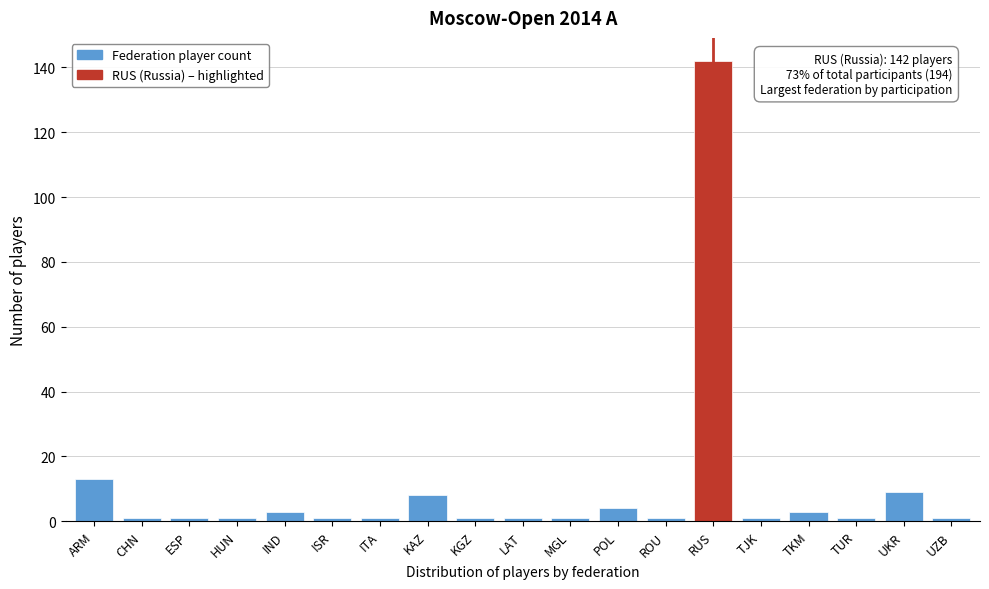

Reading left to right, extract all data points from this chart.

ARM=13	CHN=1	ESP=1	HUN=1	IND=3	ISR=1	ITA=1	KAZ=8	KGZ=1	LAT=1	MGL=1	POL=4	ROU=1	RUS=142	TJK=1	TKM=3	TUR=1	UKR=9	UZB=1